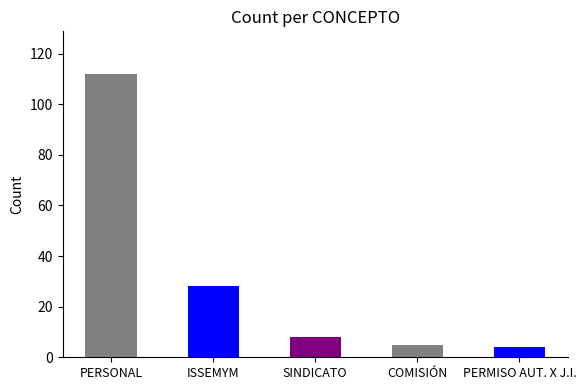

What is the sum of the values at SINDICATO and PERSONAL?

120